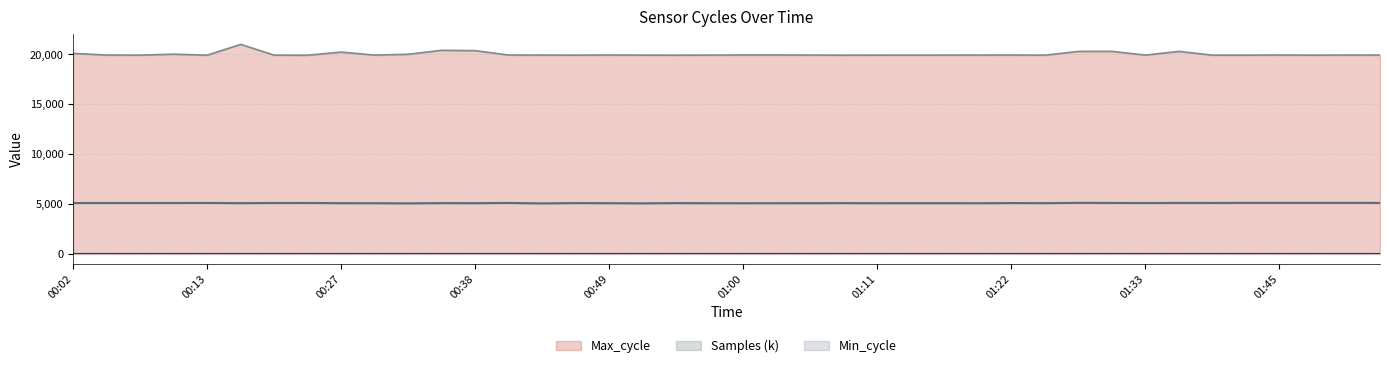

At which category is the sum across all series the highest?

00:15